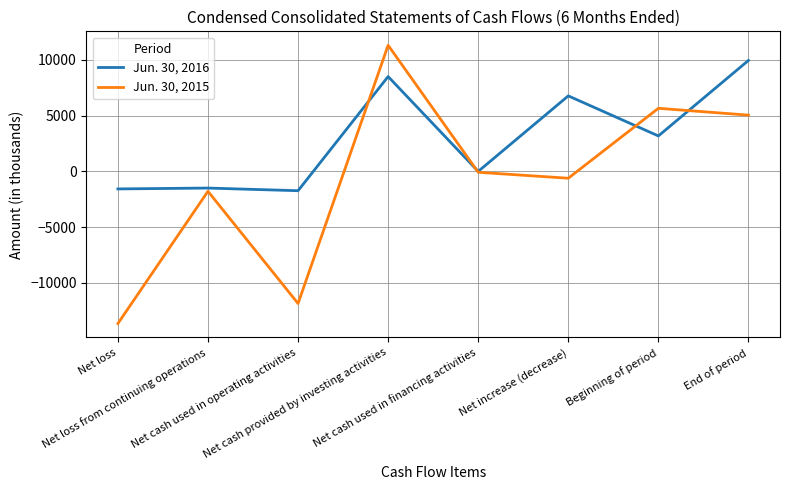

What is the minimum value shown in the chart?

-13638